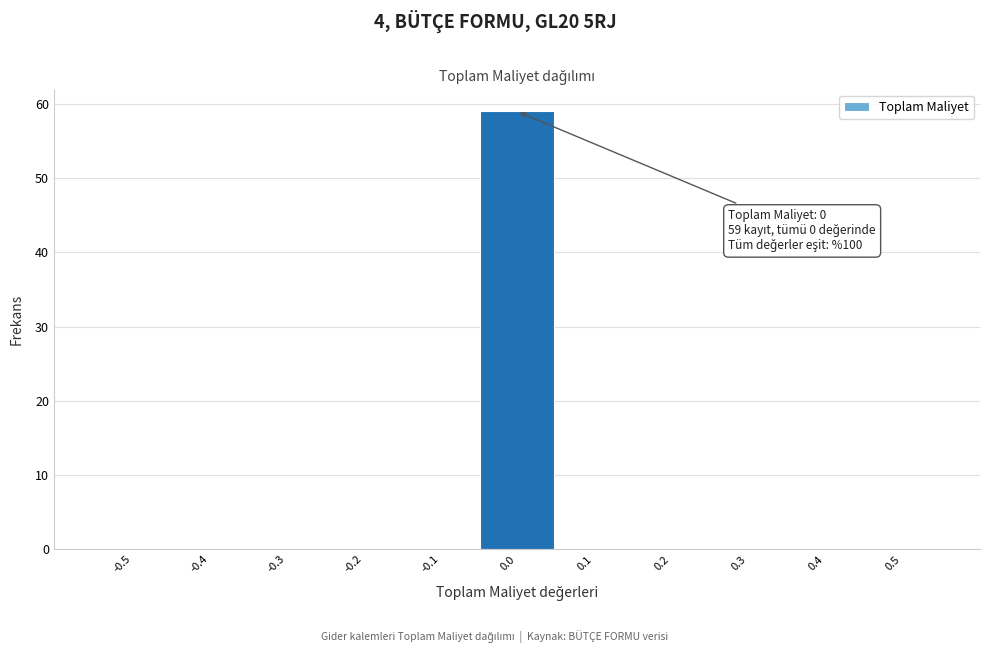

Reading left to right, extract all data points from this chart.

-0.5=0	-0.4=0	-0.3=0	-0.2=0	-0.1=0	0.0=59	0.1=0	0.2=0	0.3=0	0.4=0	0.5=0